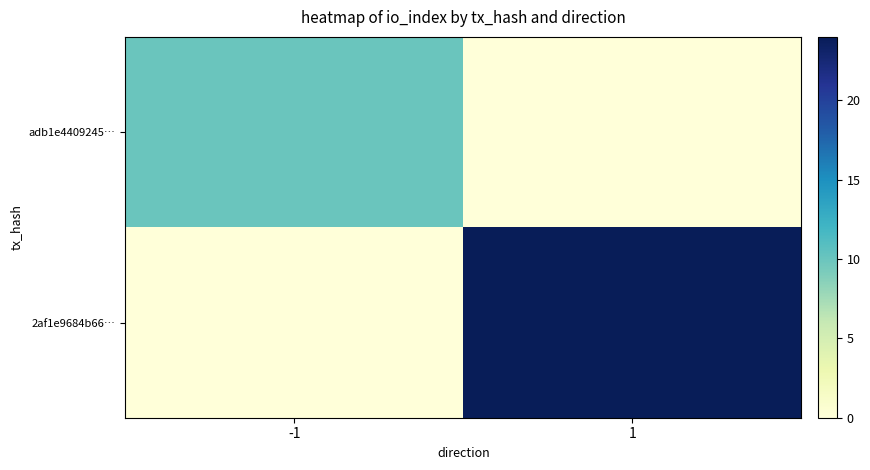

Which series changed the most between -1 and 1?

2af1e9684b66…